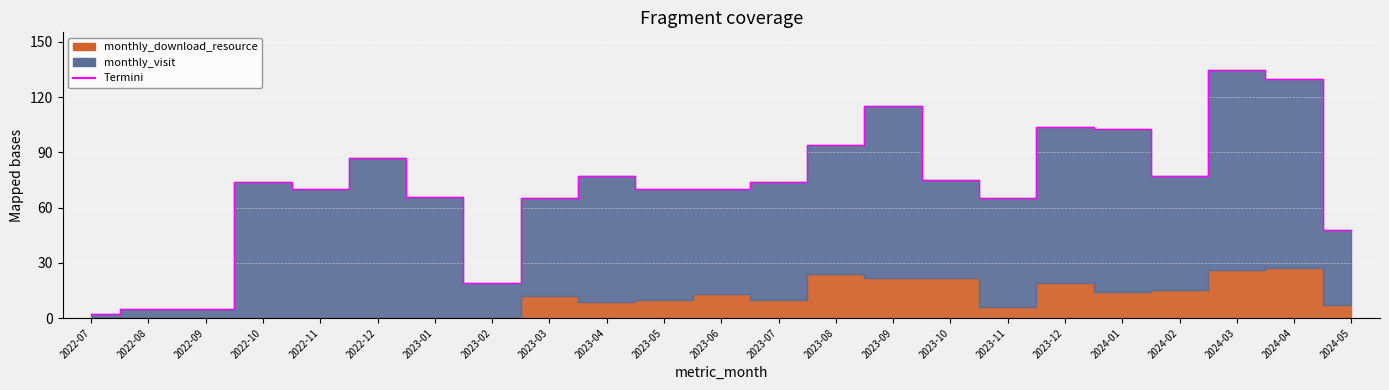

What is the total value across all series at 2022-09?

5